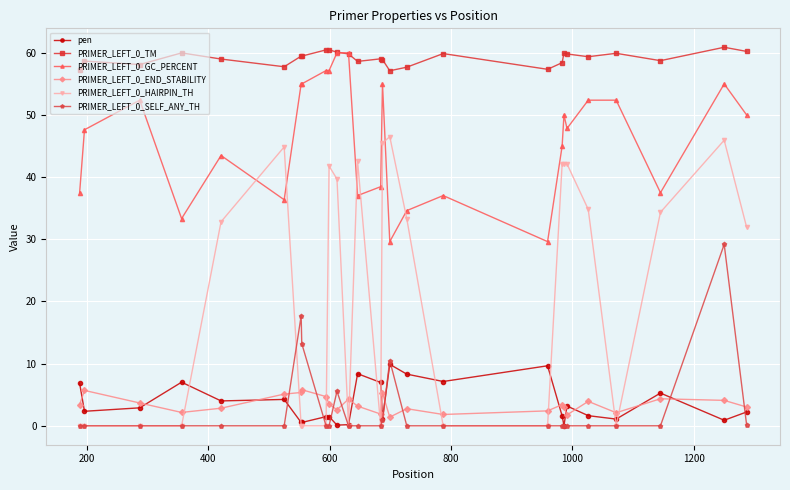

At how many categories does at least one series exceed 17?

27